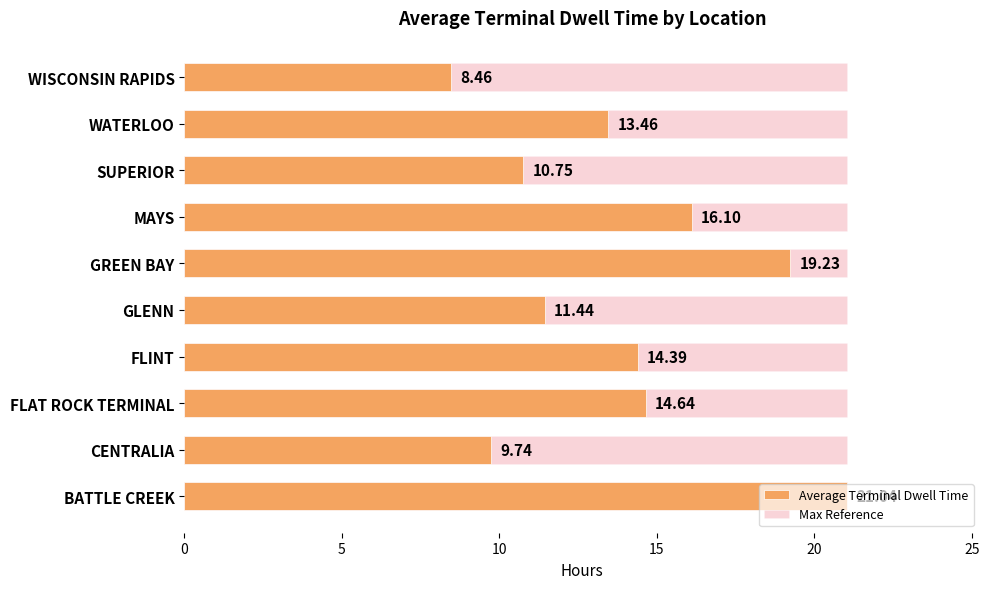

How many values in the Average Terminal Dwell Time series are below 14?

5